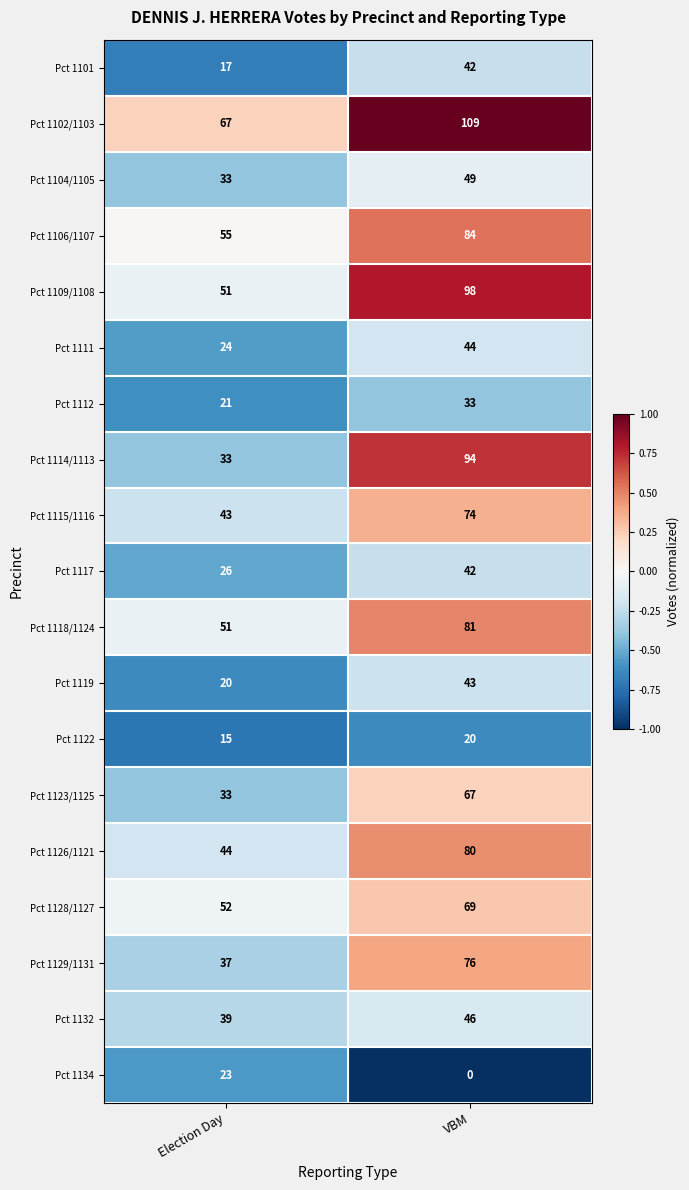

What is the difference between the Pct 1123/1125 values at VBM and Election Day?

34